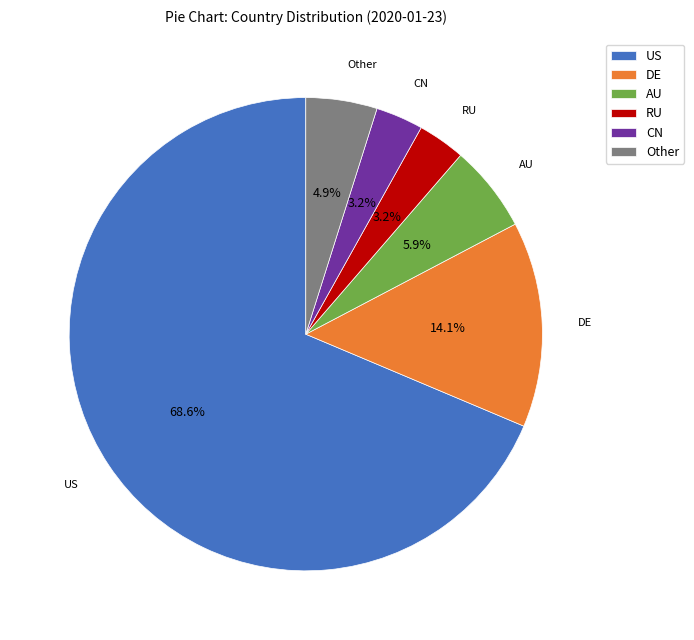

Which slice is the largest?

US